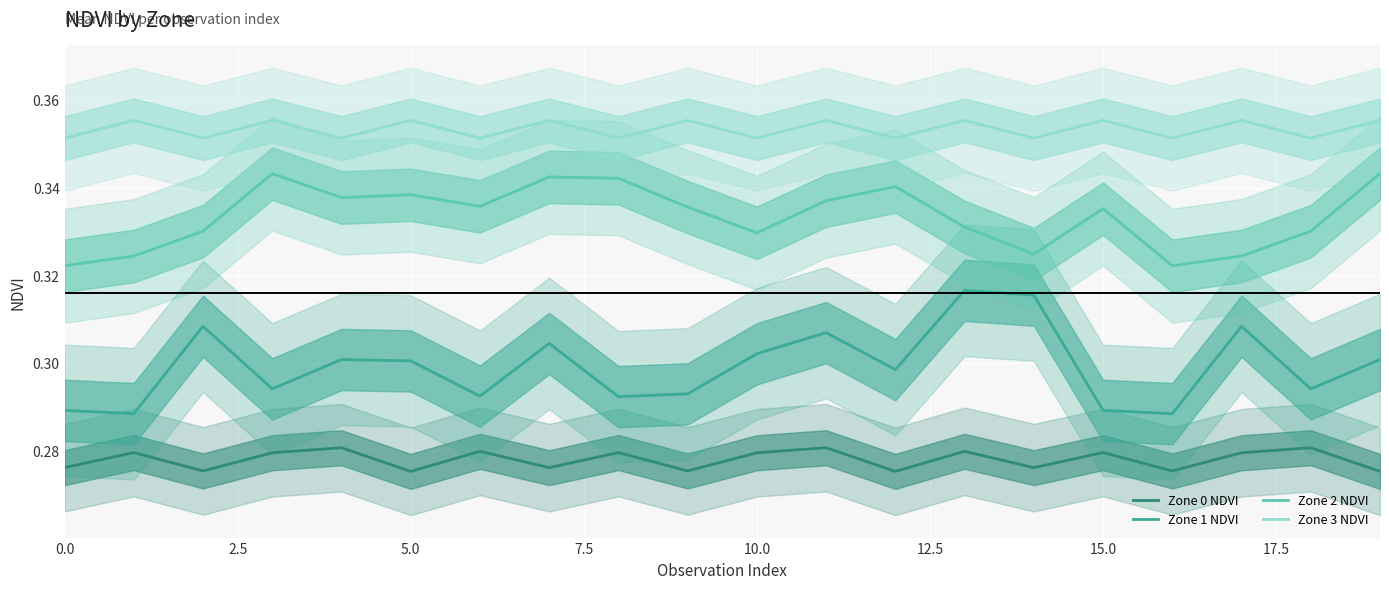

True or false: Zone 1 NDVI and Zone 3 NDVI cross at least once.

False